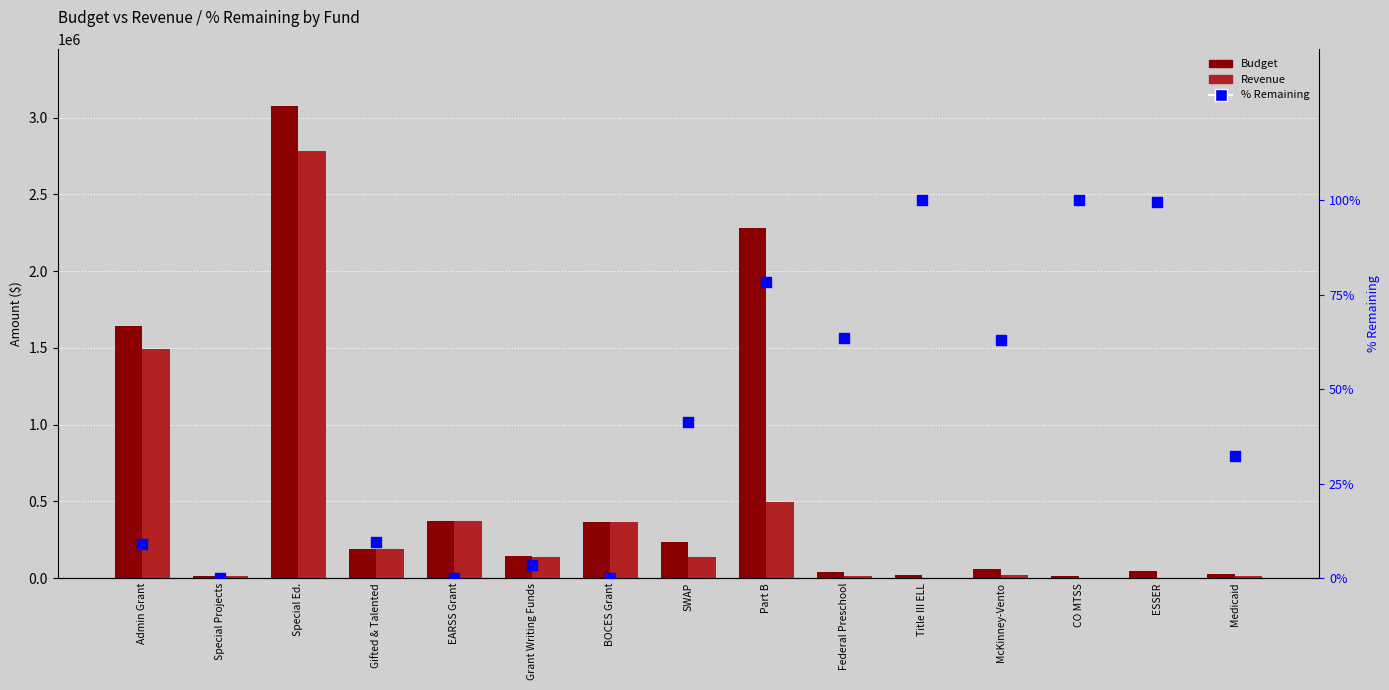

Which series has the largest total across all categories?

Budget